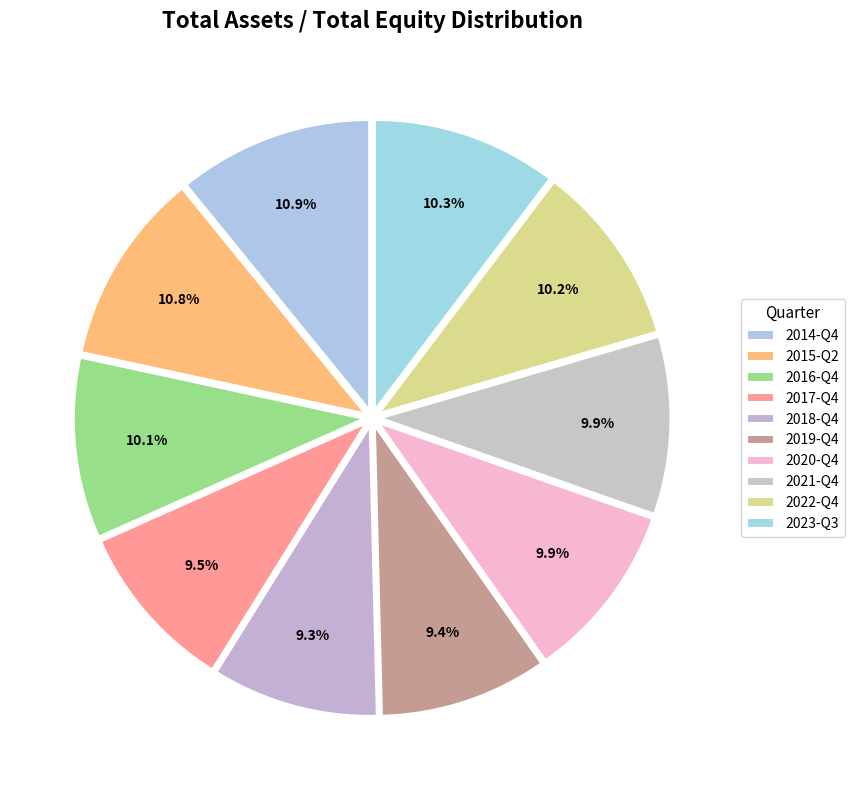

How many segments does this pie chart have?

10